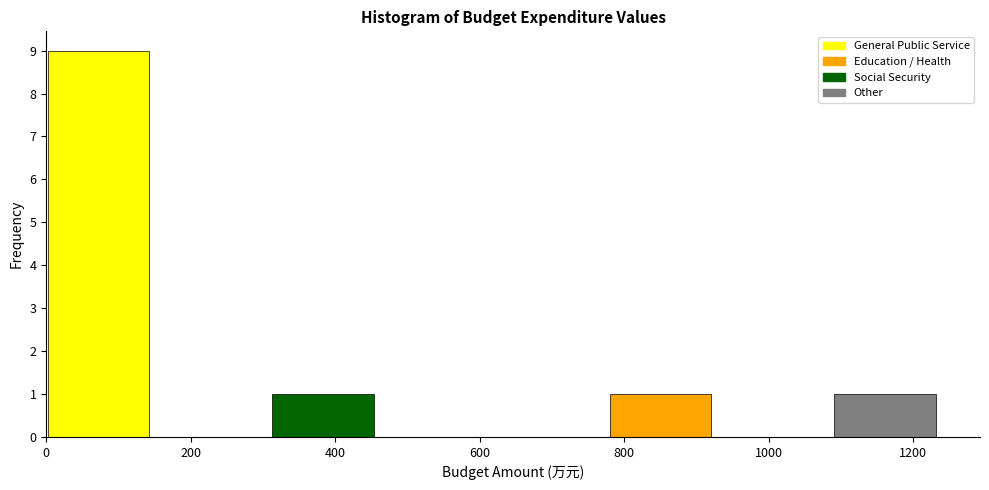

How tall is the bar that spans 320 to 460 on the x-axis? Neither the bar edges nor the heights are printed on the chart, so give them approximately, as read against the axes.

1